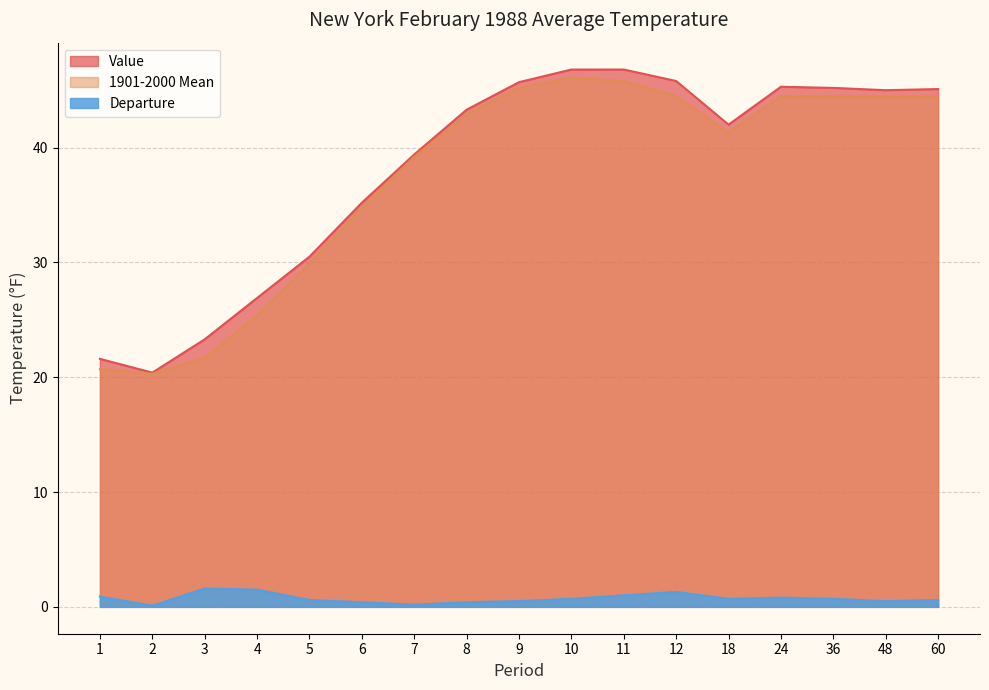

At how many categories does at least one series exceed 34?

12